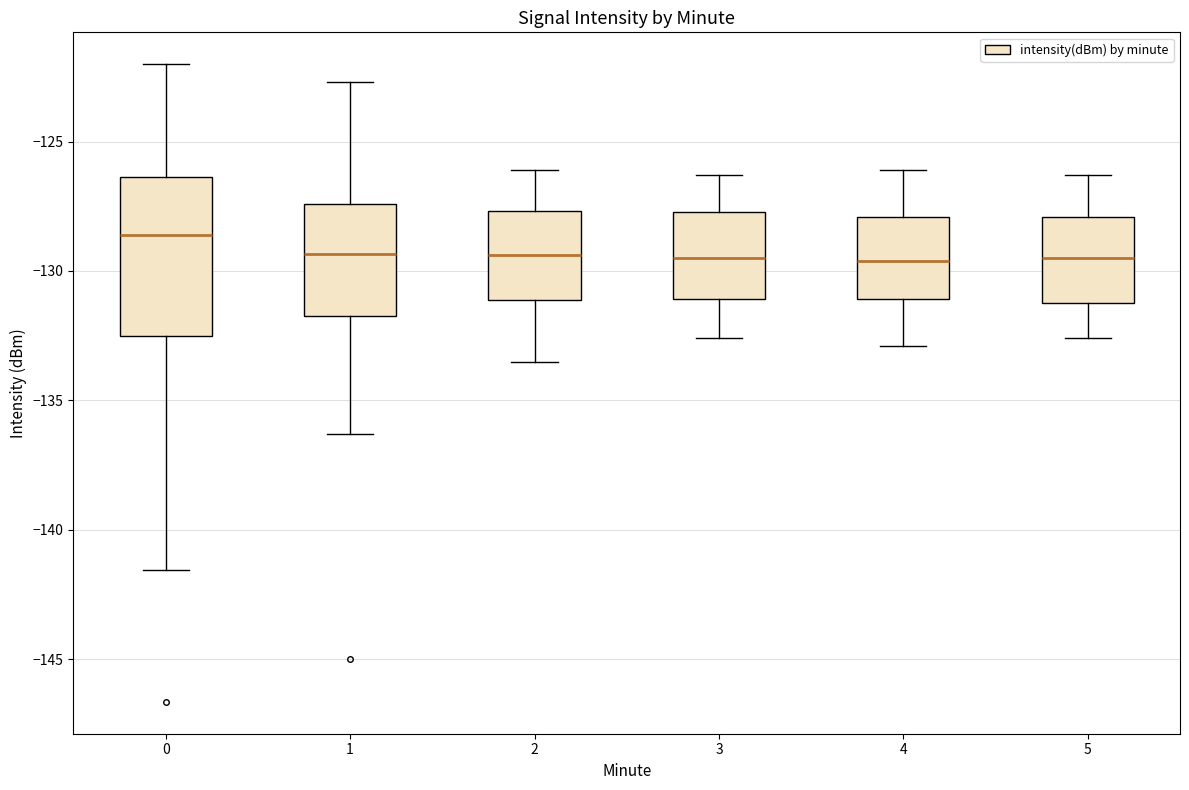

Reading left to right, transcribe this box plot: for each box, give where its median line is, the range the box spans, and where its two whiskers end, as read against the y-axis. The values are not printed on the chart, so give them approximately, as read against the axis.

0: median -128.5, box -132.5 to -126.5, whiskers -141.5 to -122.0
1: median -129.5, box -131.5 to -127.5, whiskers -136.5 to -122.5
2: median -129.5, box -131.0 to -127.5, whiskers -133.5 to -126.0
3: median -129.5, box -131.0 to -127.5, whiskers -132.5 to -126.5
4: median -129.5, box -131.0 to -128.0, whiskers -133.0 to -126.0
5: median -129.5, box -131.0 to -128.0, whiskers -132.5 to -126.5